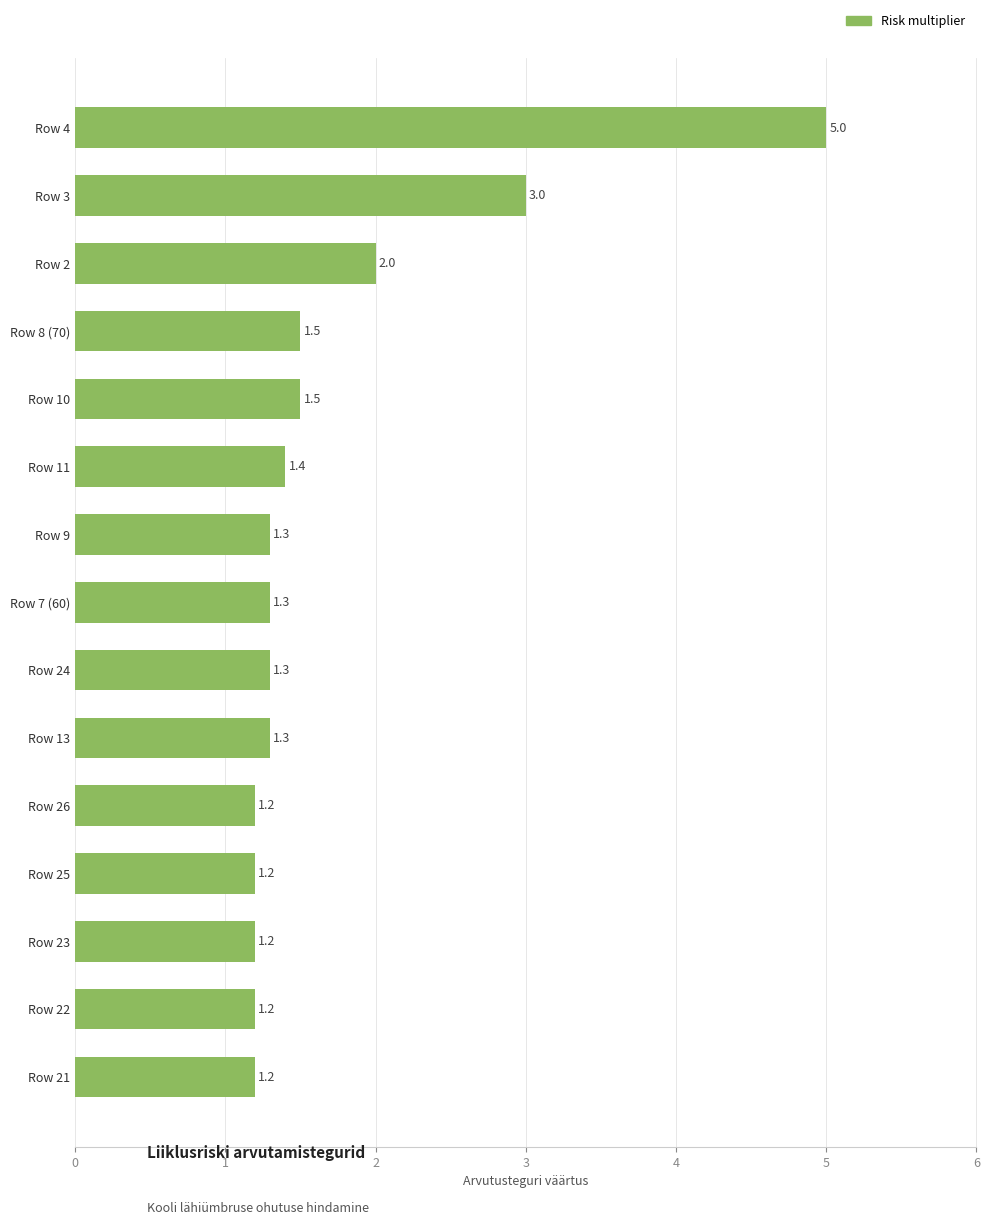

What is the sum of all values?

25.6